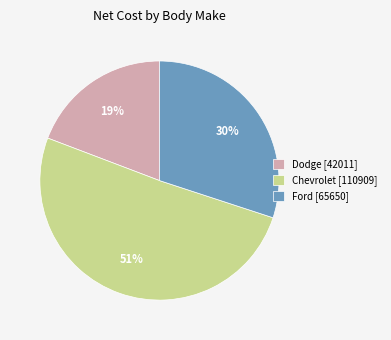

Which slice is the largest?

Chevrolet [110909]